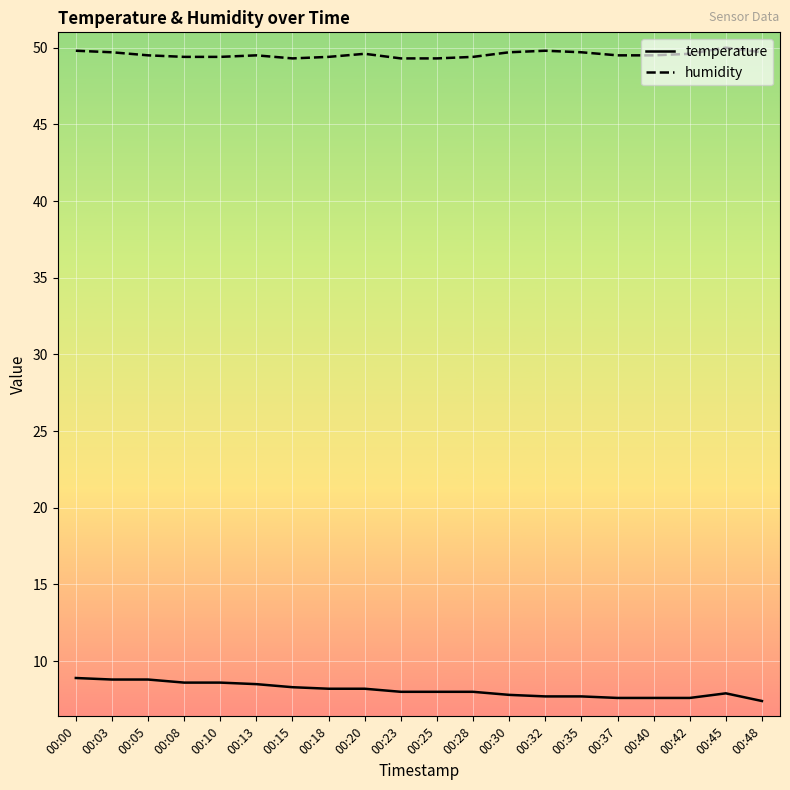

What is the maximum value for temperature?

8.9